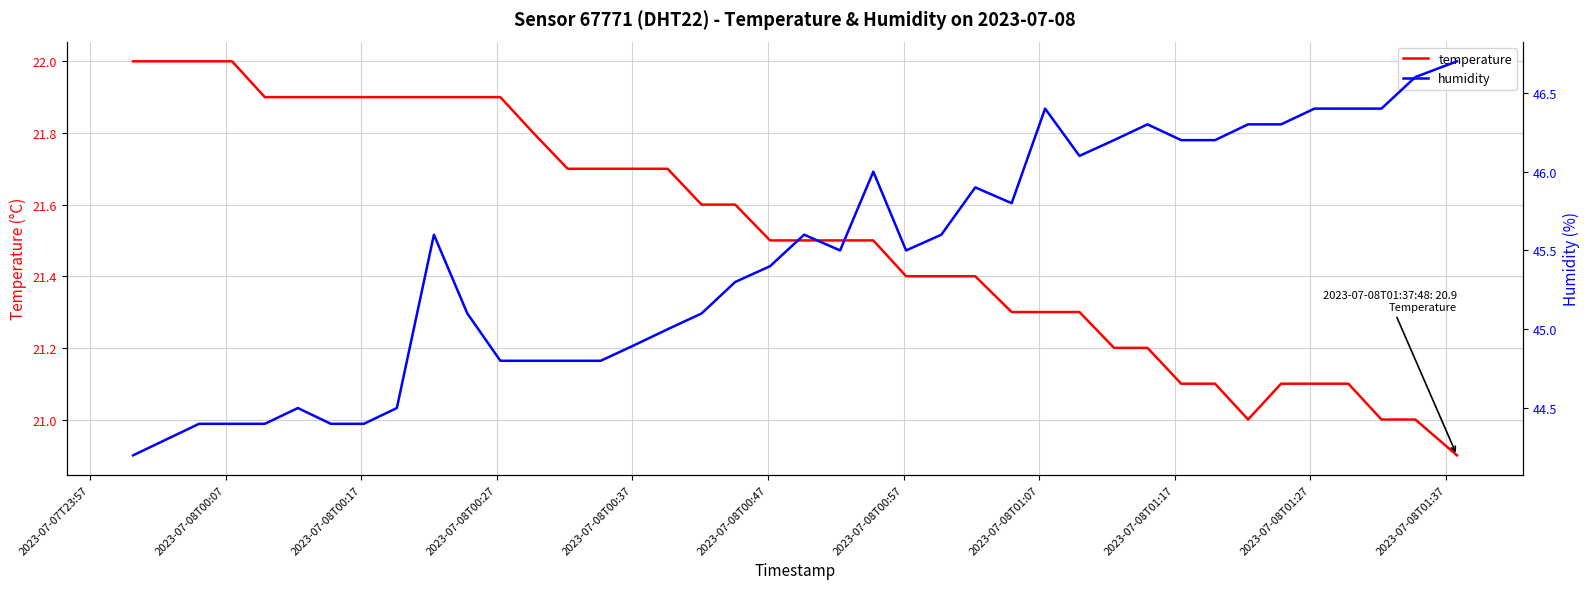

What is the lowest value of the temperature series?

20.9